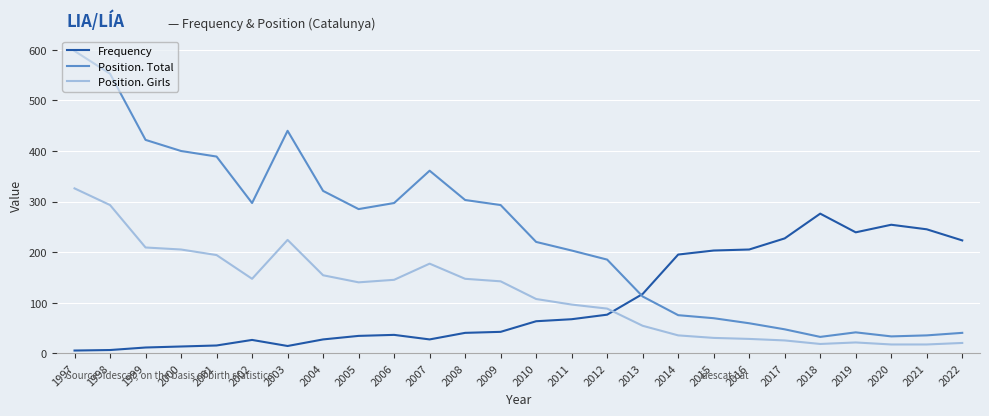

True or false: Position. Girls and Frequency intersect in this chart.

True